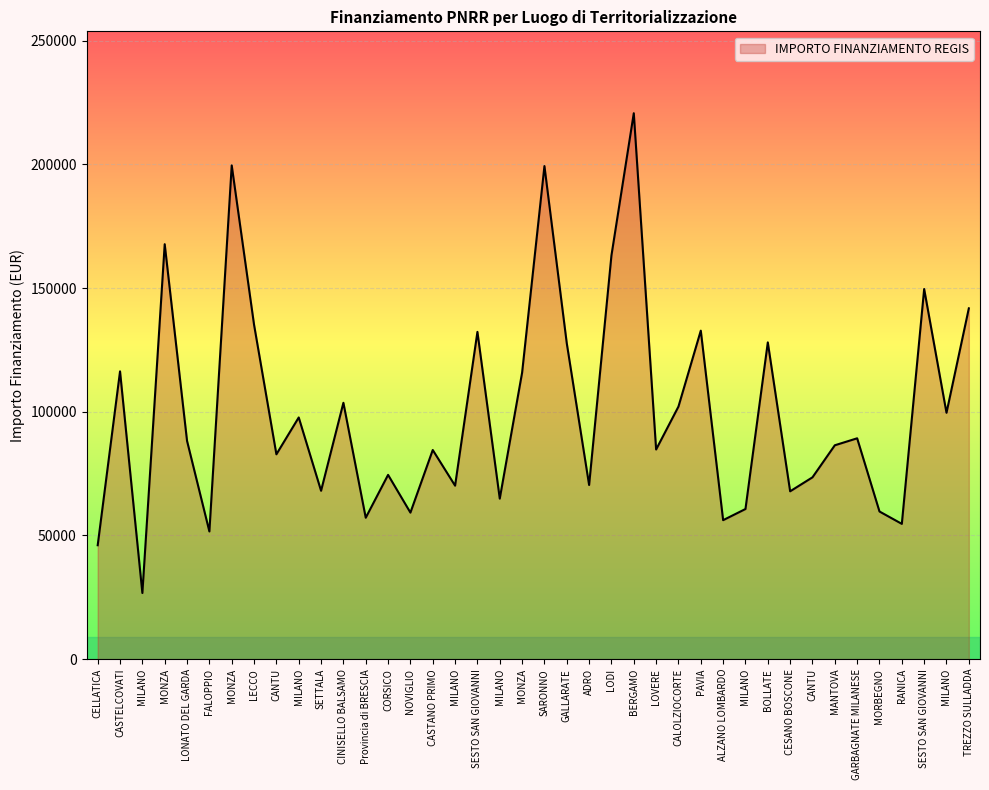

Between CORSICO and CASTELCOVATI, which is larger?

CASTELCOVATI